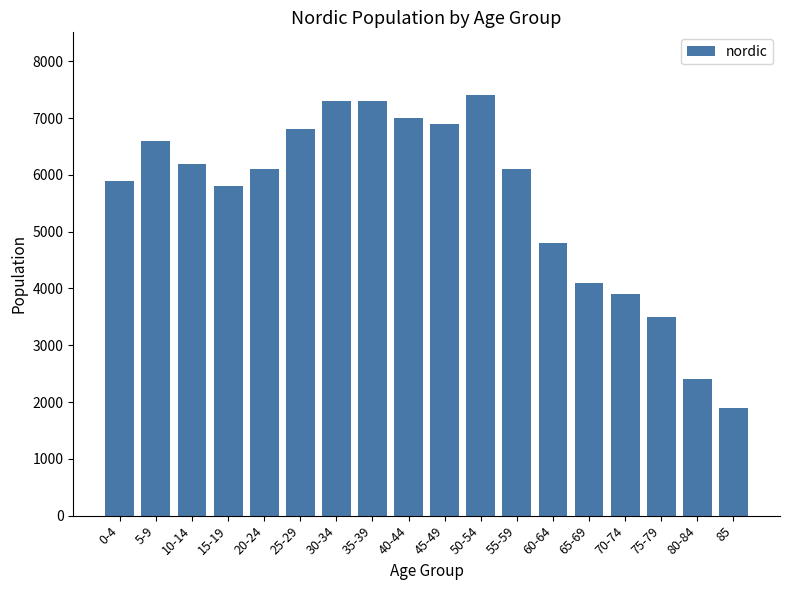

What is the minimum value shown in the chart?

1900